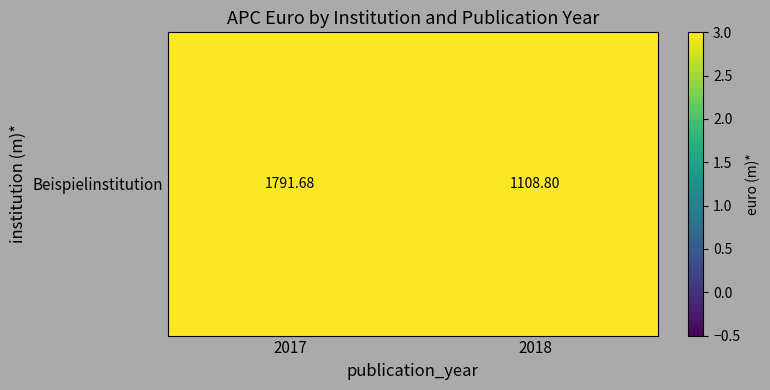

The chart shows a value of 1456.7 at 2018. True or false?

False